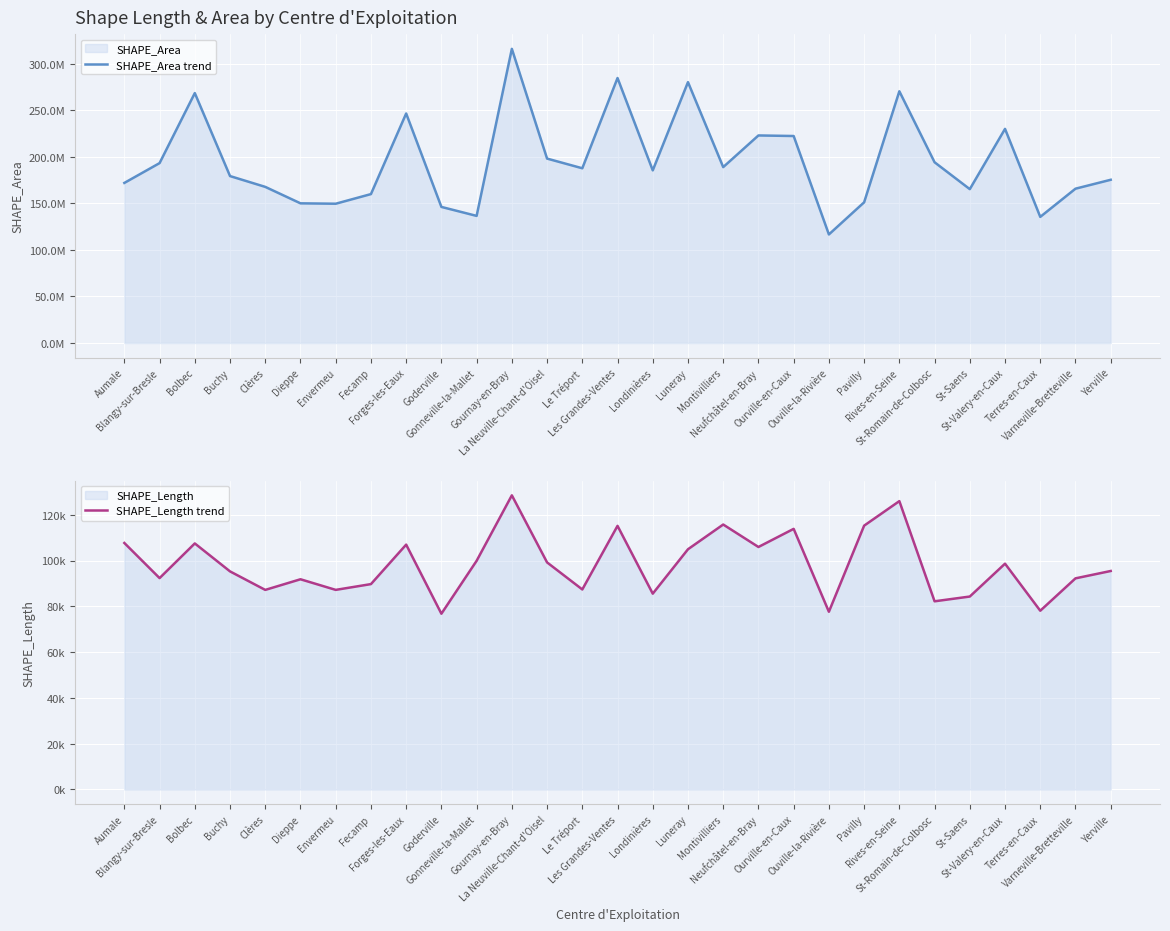

Where does the SHAPE_Area trend series first go above 185508263?

Blangy-sur-Bresle